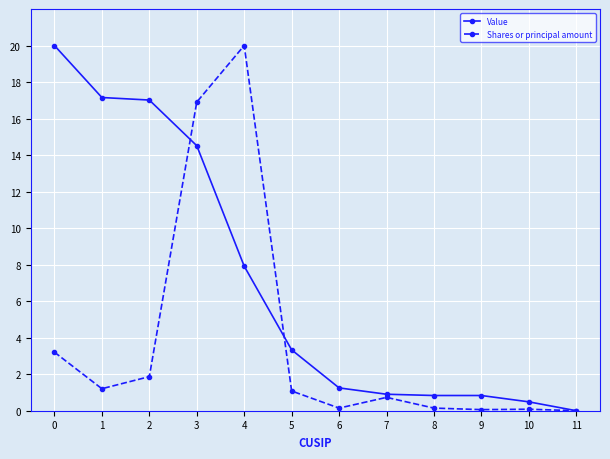

Is the value of Value at 6 greater than the value of Shares or principal amount at 11?

Yes